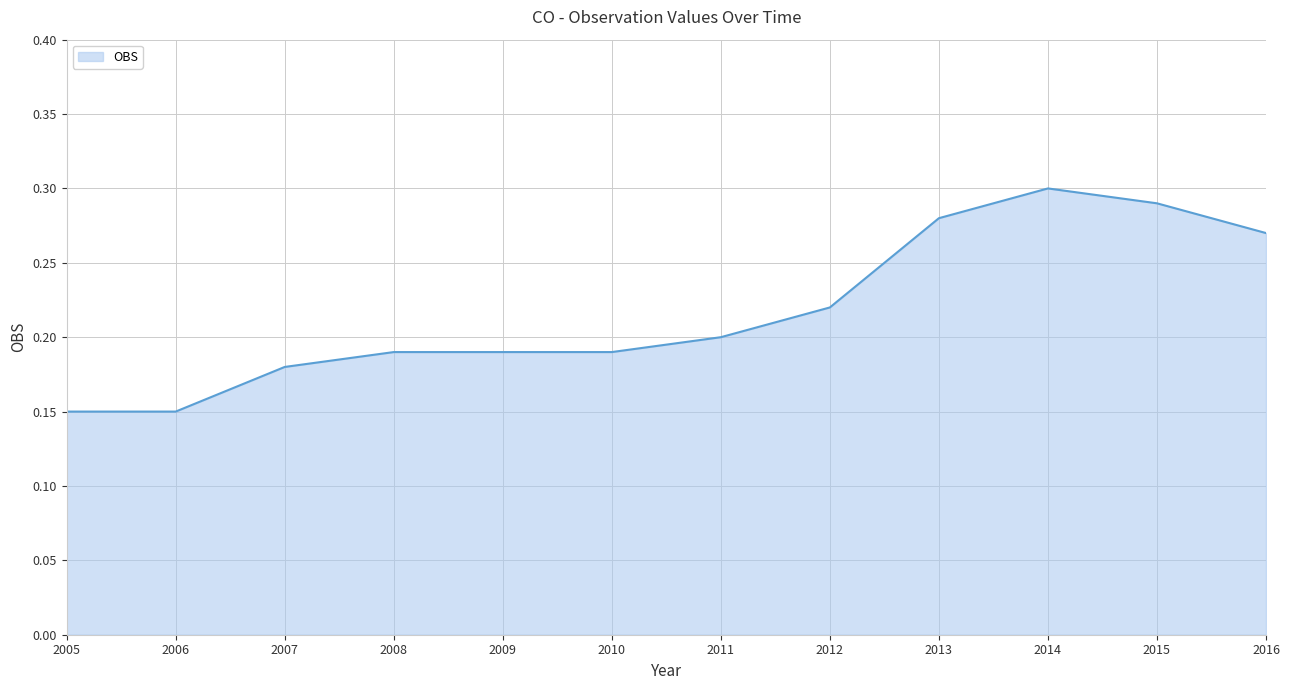

The chart shows a value of 0.3 at 2006. True or false?

False